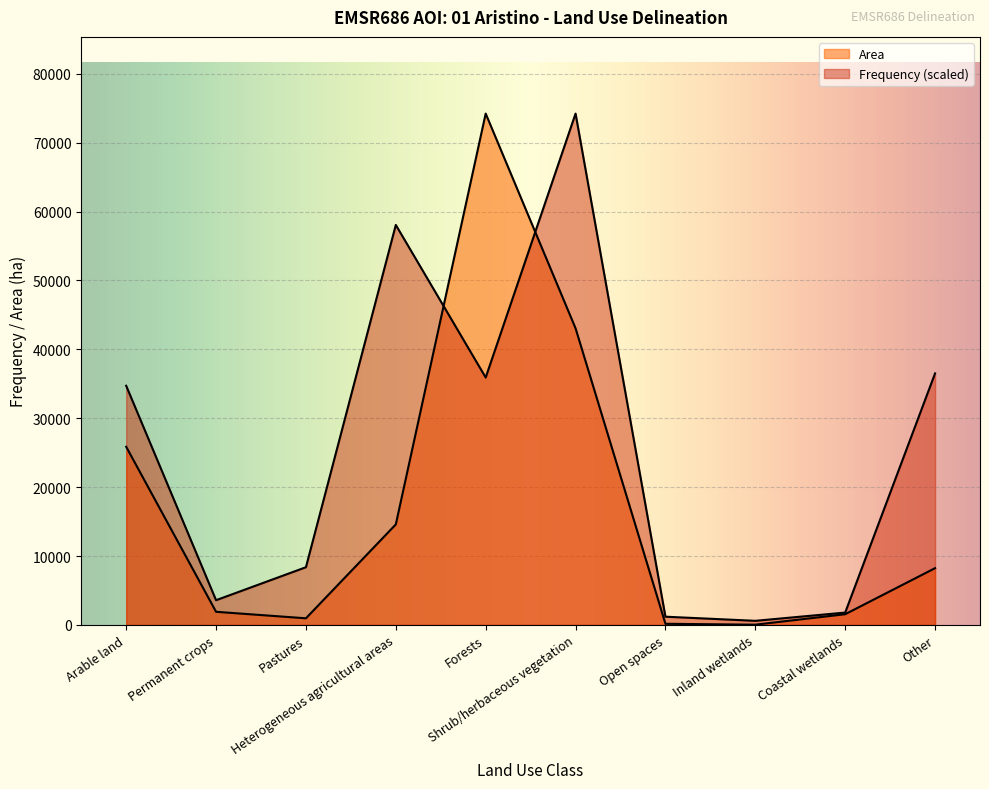

The value of Area at Open spaces is 252.4. True or false?

False